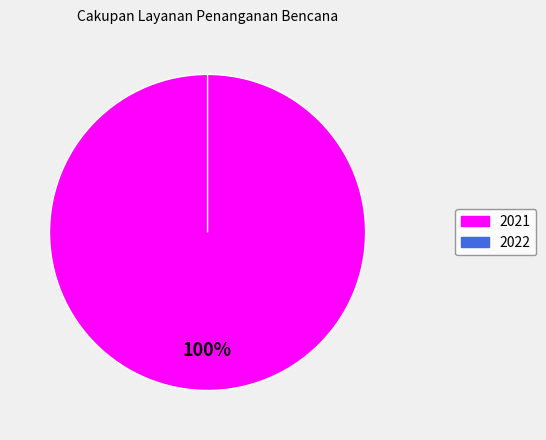

To the nearest percent, what is the difference between the Cakupan Layanan Penanganan Bencana 2022 and Cakupan Layanan Penanganan Bencana 2021 slice percentages?

100%